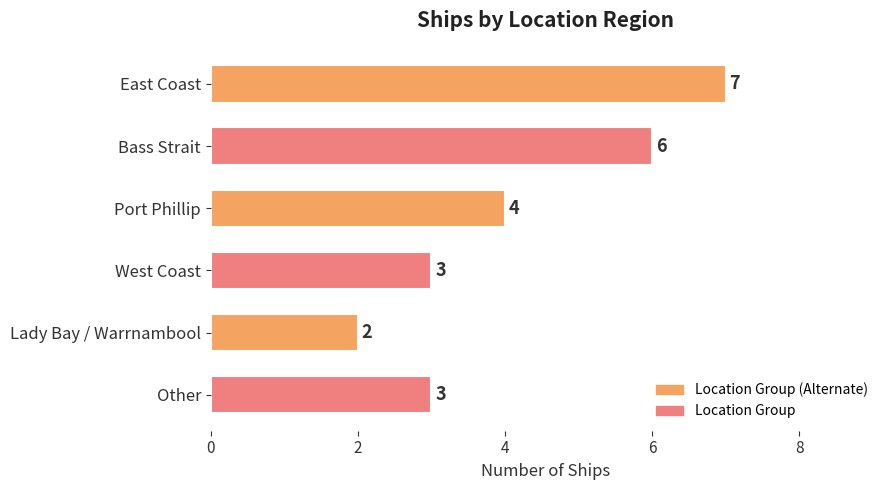

Approximately how many times larger is the value at East Coast compared to Bass Strait?

1.2